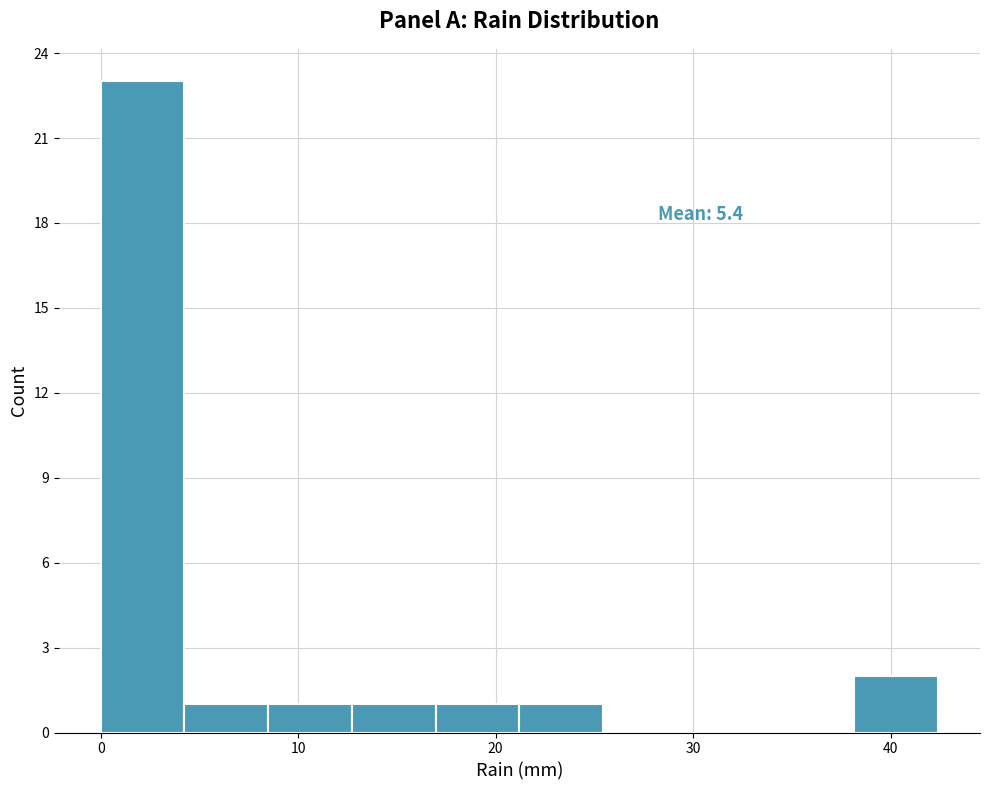

Over which range of the x-axis is the bar tallest?

0 to 4